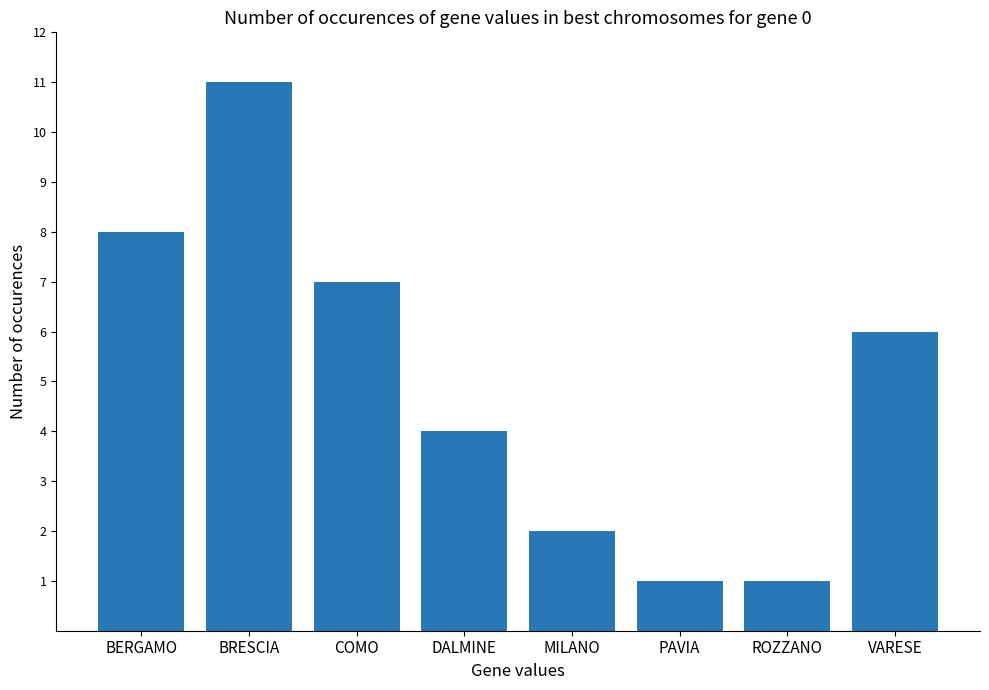

What is the ratio of the value at COMO to the value at PAVIA?

7.0